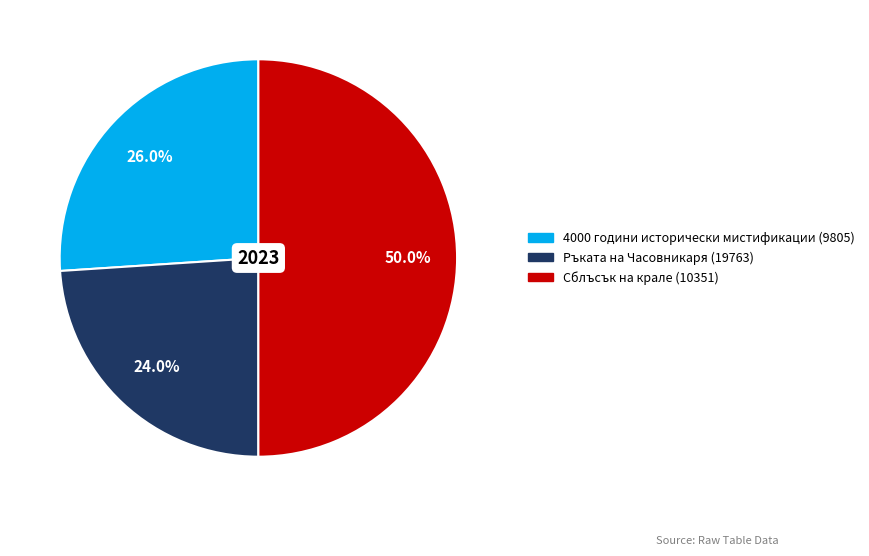

To the nearest percent, what is the average slice percentage?

33%